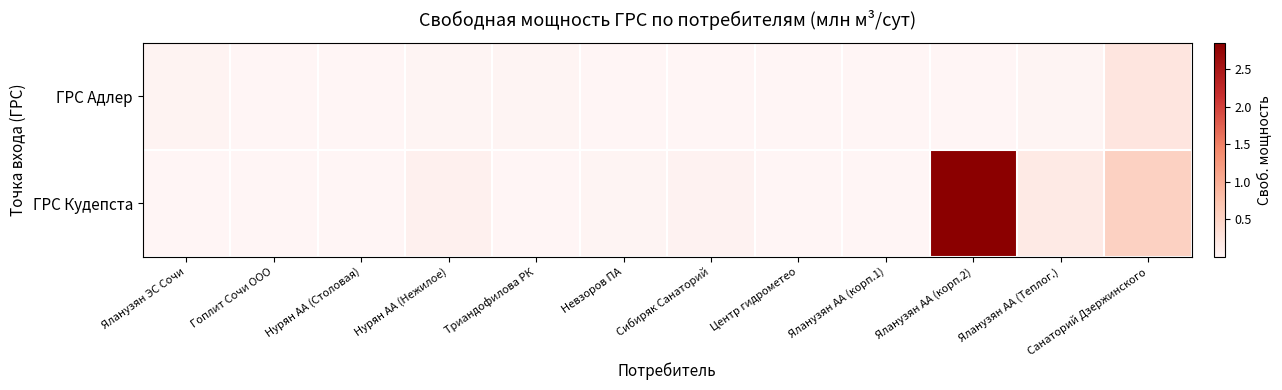

At which category does the chart reach its minimum across all series?

Центр гидрометео